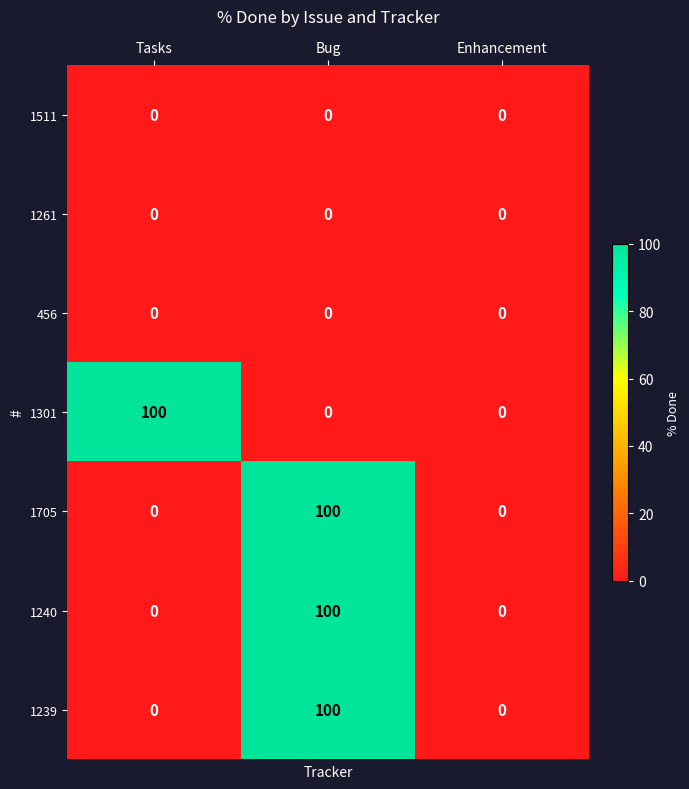

Reading right to left, list all the values displayed in this chart.

1511: Enhancement=0	Bug=0	Tasks=0
1261: Enhancement=0	Bug=0	Tasks=0
456: Enhancement=0	Bug=0	Tasks=0
1301: Enhancement=0	Bug=0	Tasks=100
1705: Enhancement=0	Bug=100	Tasks=0
1240: Enhancement=0	Bug=100	Tasks=0
1239: Enhancement=0	Bug=100	Tasks=0